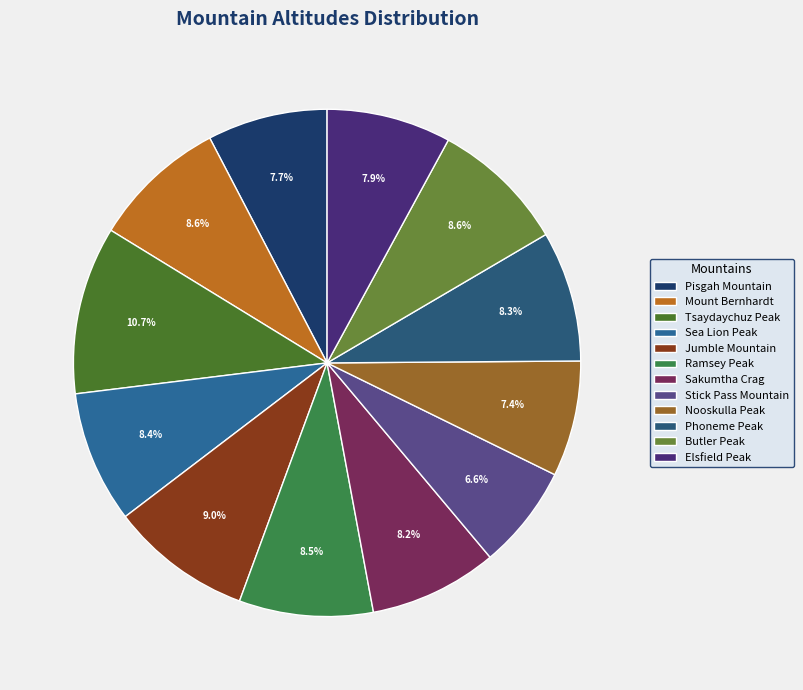

Which slice is the smallest?

Stick Pass Mountain